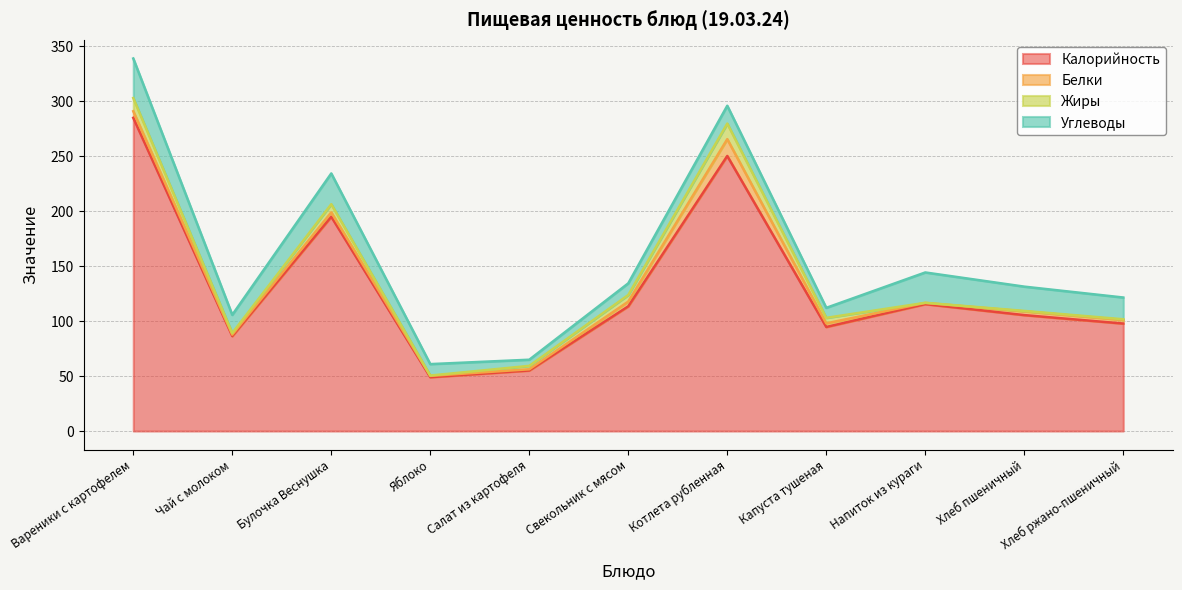

Between which two adjacent categories do Жиры and Белки first intersect?

Булочка Веснушка and Яблоко